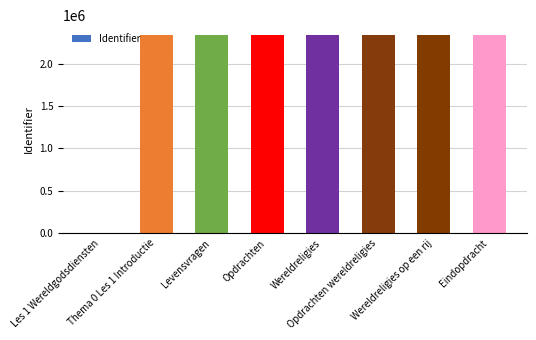

What is the greatest value displayed?

2335963